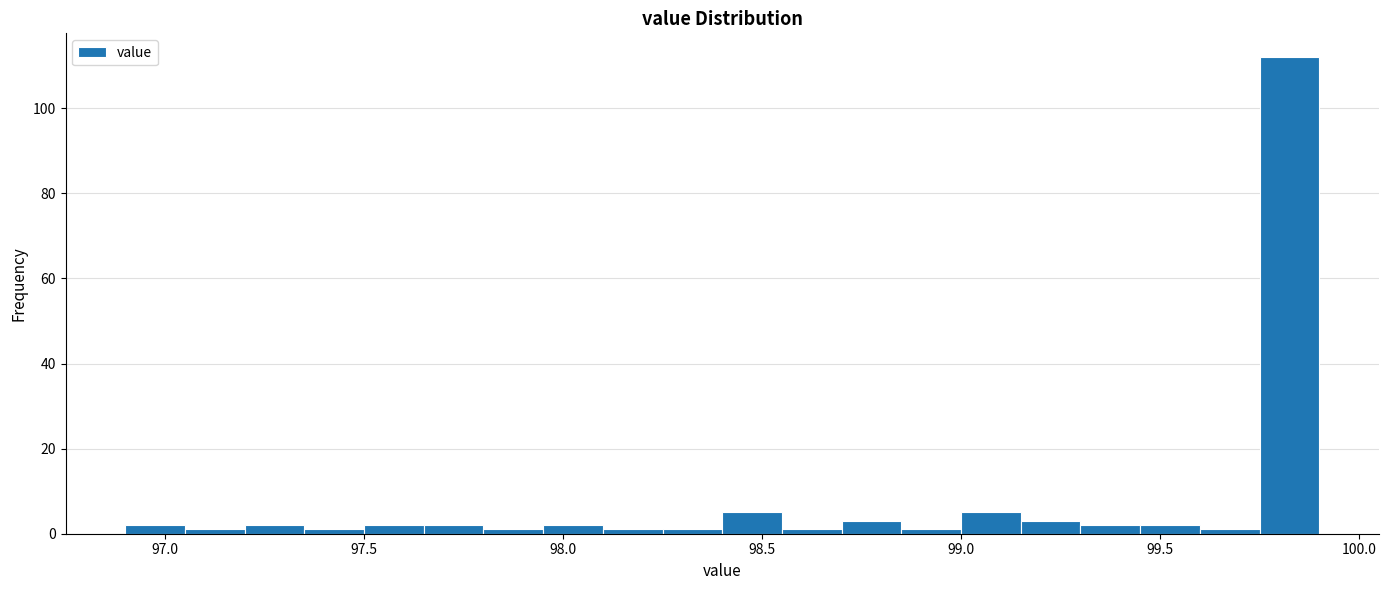

Around what value on the x-axis is the tallest bar? Give the approximate position of its centre, as read against the axis.

99.85